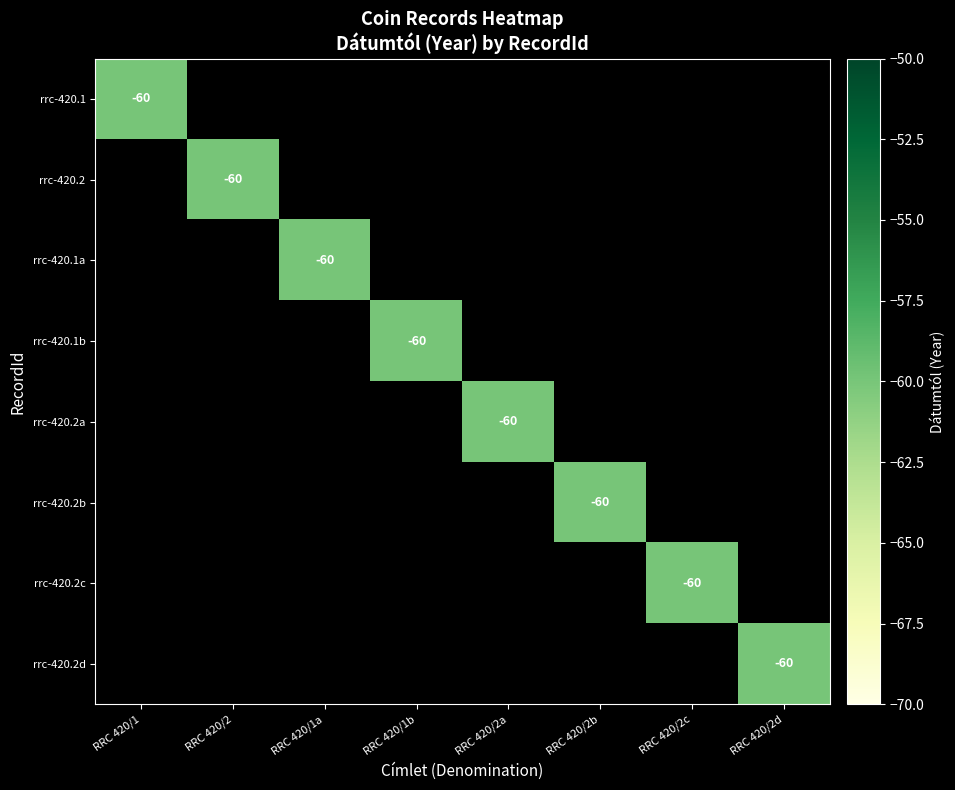

True or false: rrc-420.2c has a value of -60 at RRC 420/2c.

True